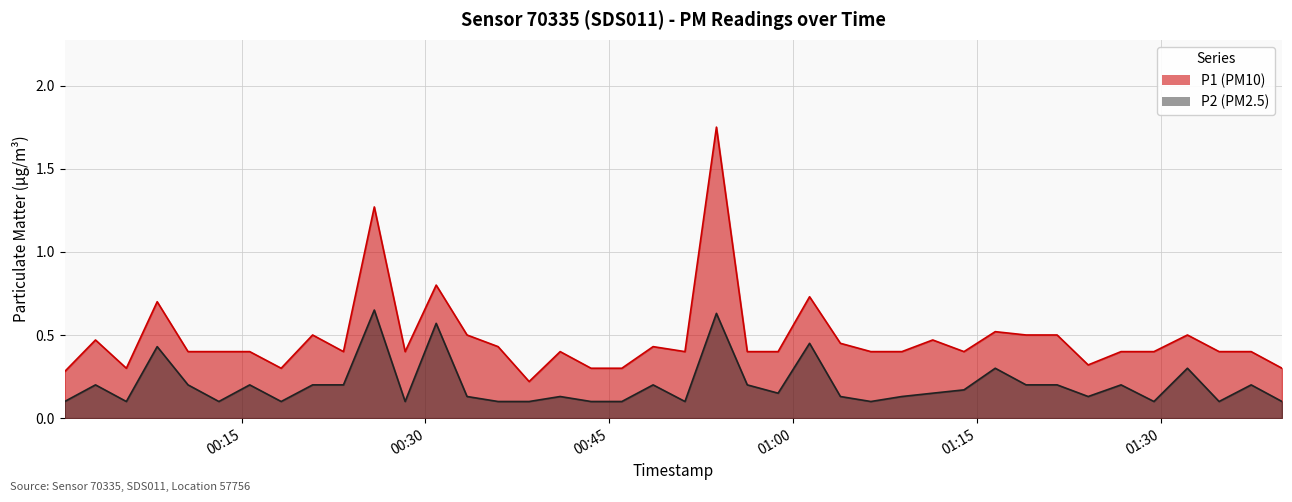

Between 2023-07-30T00:33:24 and 2023-07-30T00:28:21, which is larger?

2023-07-30T00:33:24